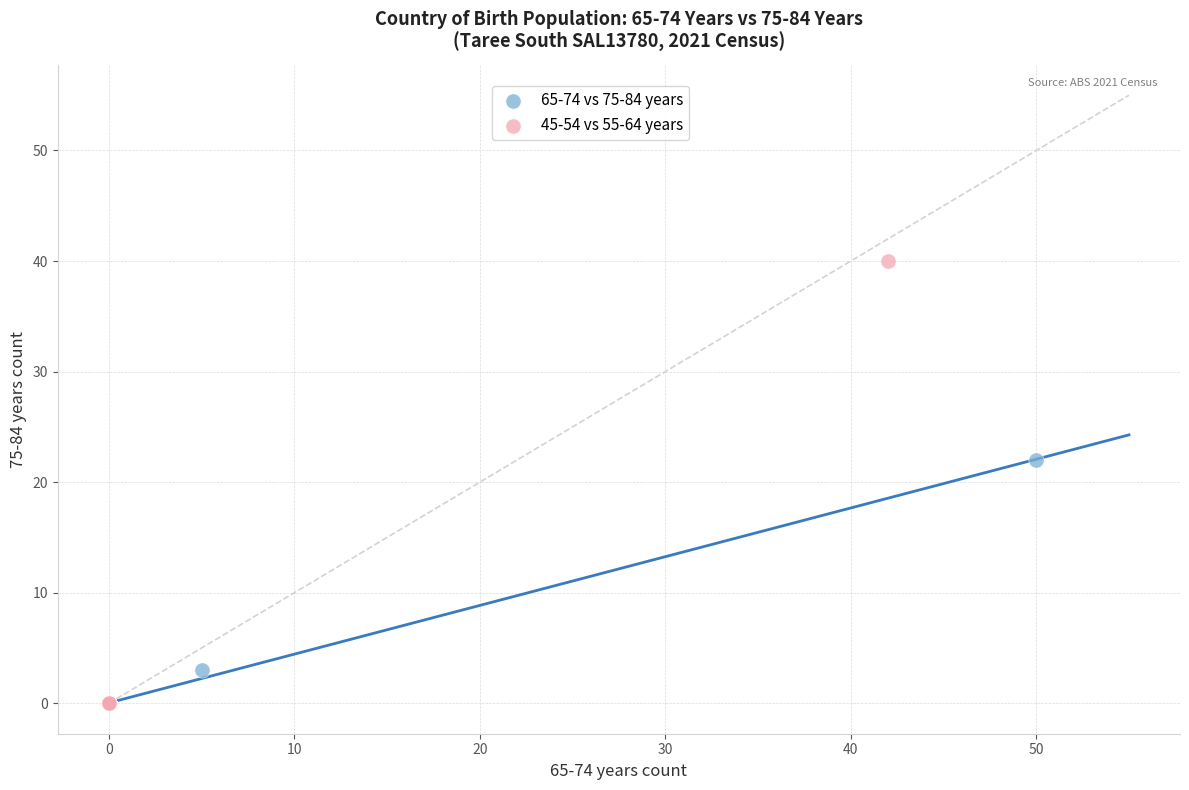

Which series has the widest spread of Y values?

45-54 vs 55-64 years